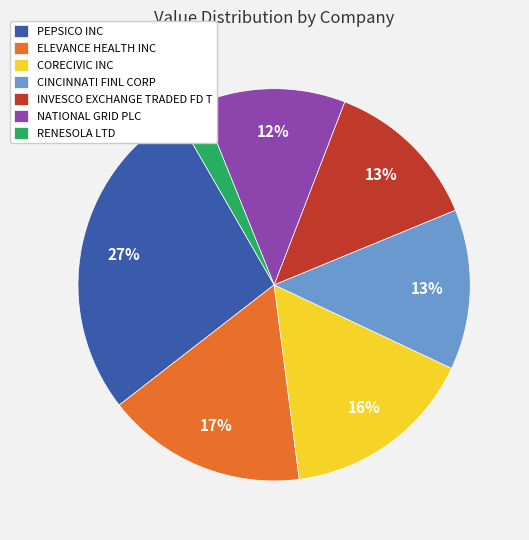

Combined, do ELEVANCE HEALTH INC and PEPSICO INC account for over 50%?

No